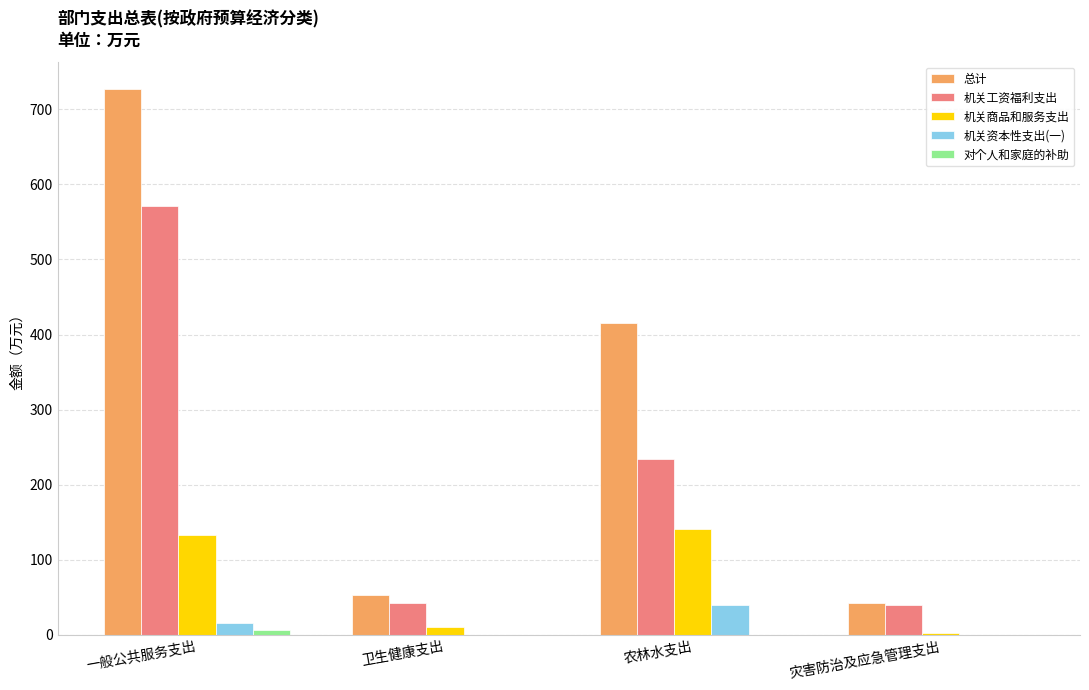

At which category is the sum across all series the highest?

一般公共服务支出